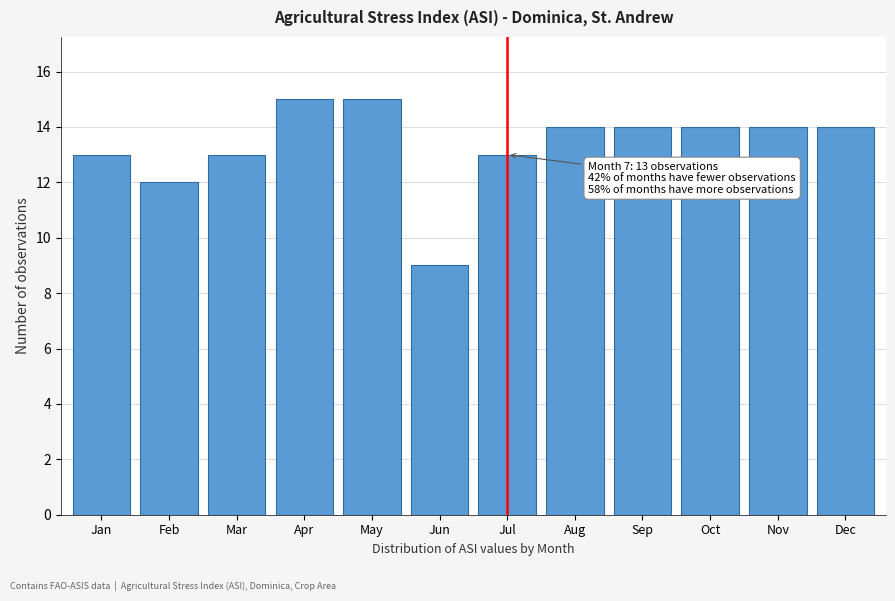

Reading left to right, what are all the values shown in this chart?

Jan=13	Feb=12	Mar=13	Apr=15	May=15	Jun=9	Jul=13	Aug=14	Sep=14	Oct=14	Nov=14	Dec=14